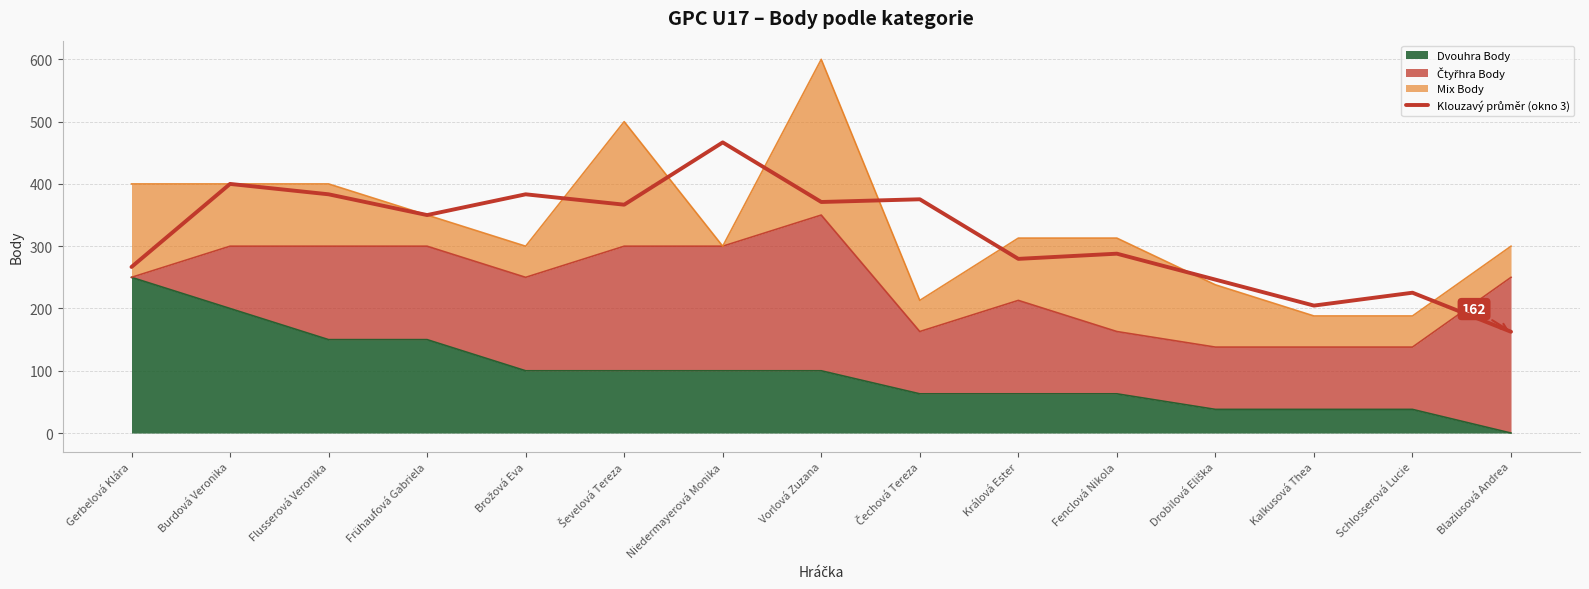

How many interior local valleys (lower than both neighbors) does the data have?

5